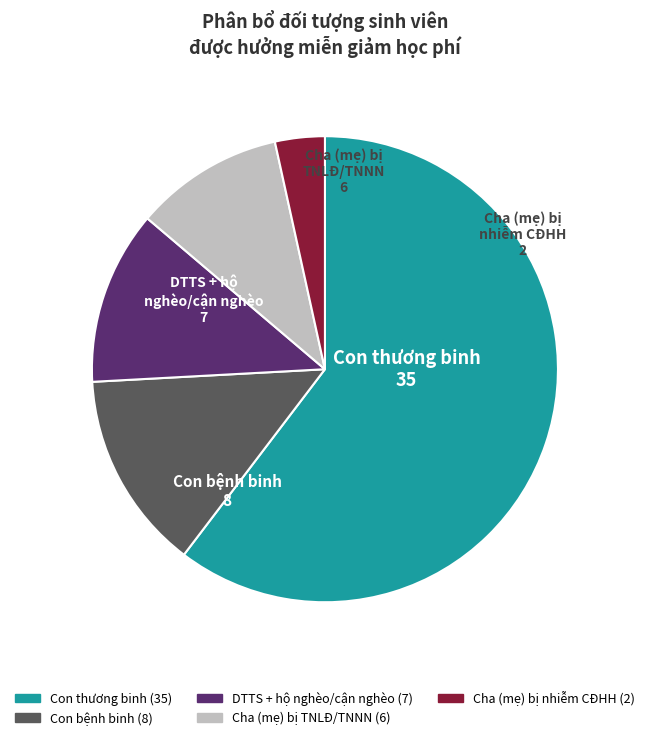

Which has a higher value, Con bệnh binh or Cha (mẹ) bị TNLĐ/TNNN?

Con bệnh binh